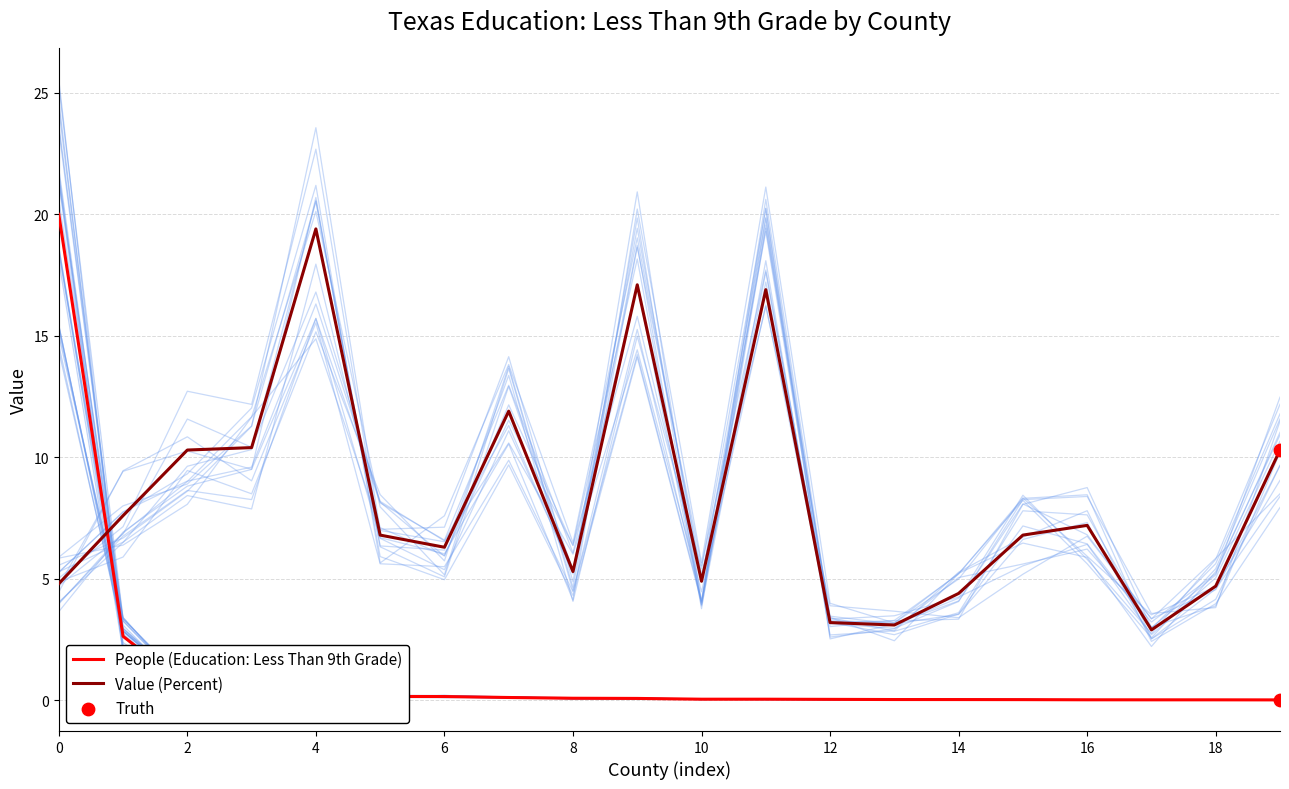

Which series has the largest total across all categories?

Value (Percent)